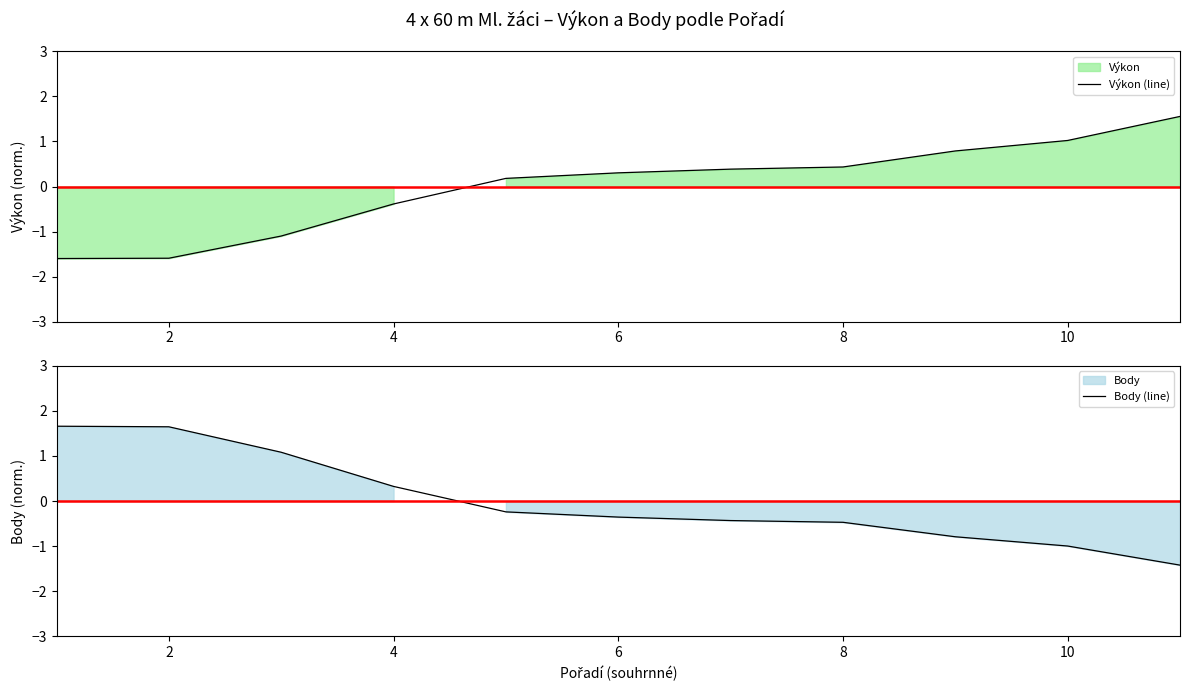

Is it true that Výkon (line) equals -0.2 at 4?

False